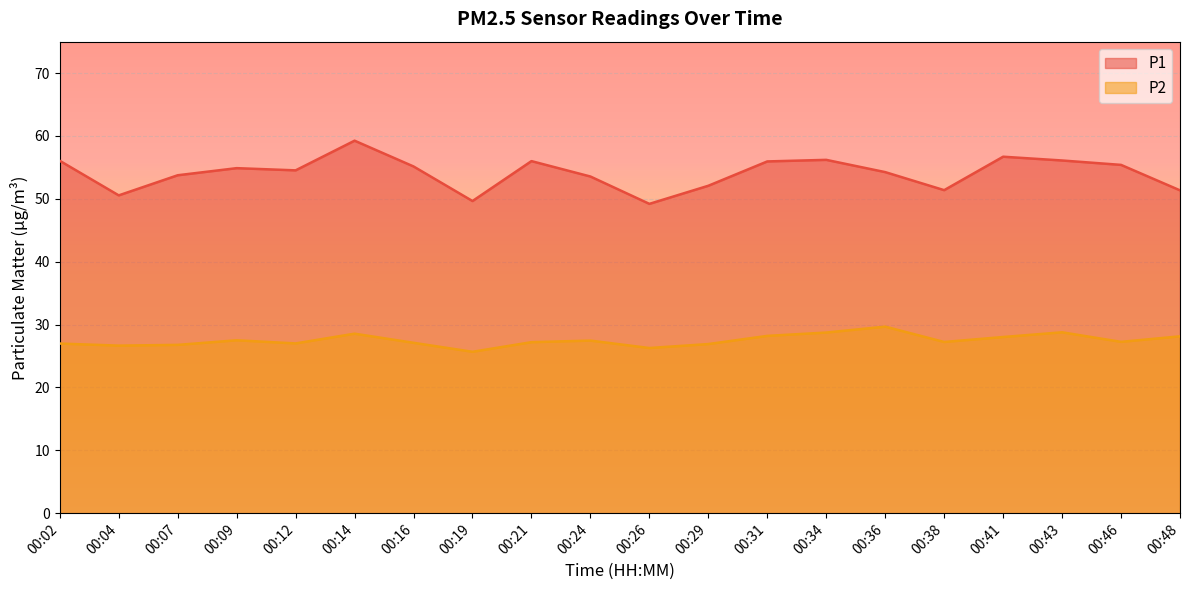

What is the spread (max minus min) of values at 00:21?

28.8